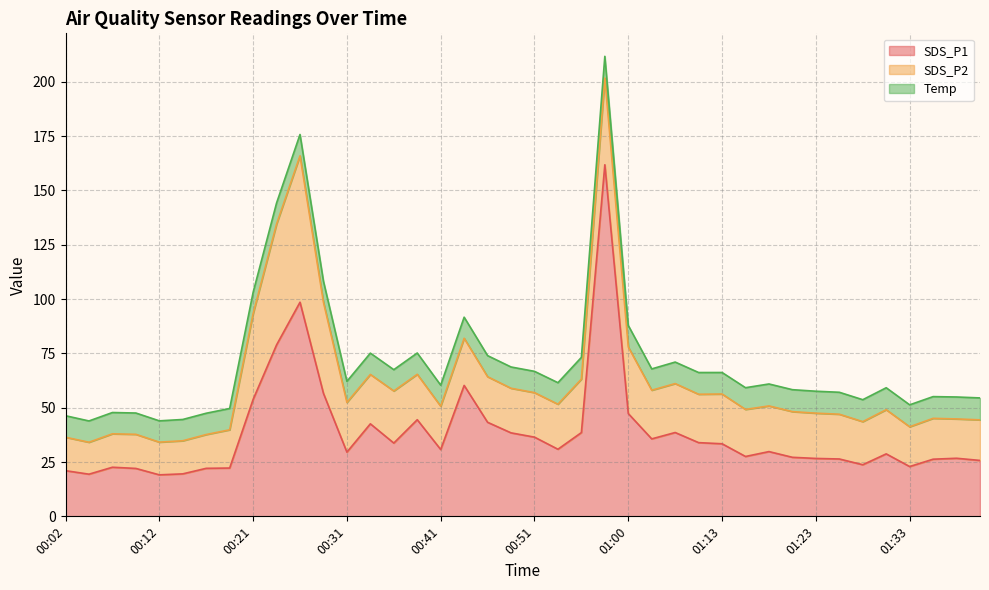

Where is the first local minimum for SDS_P2?

00:04